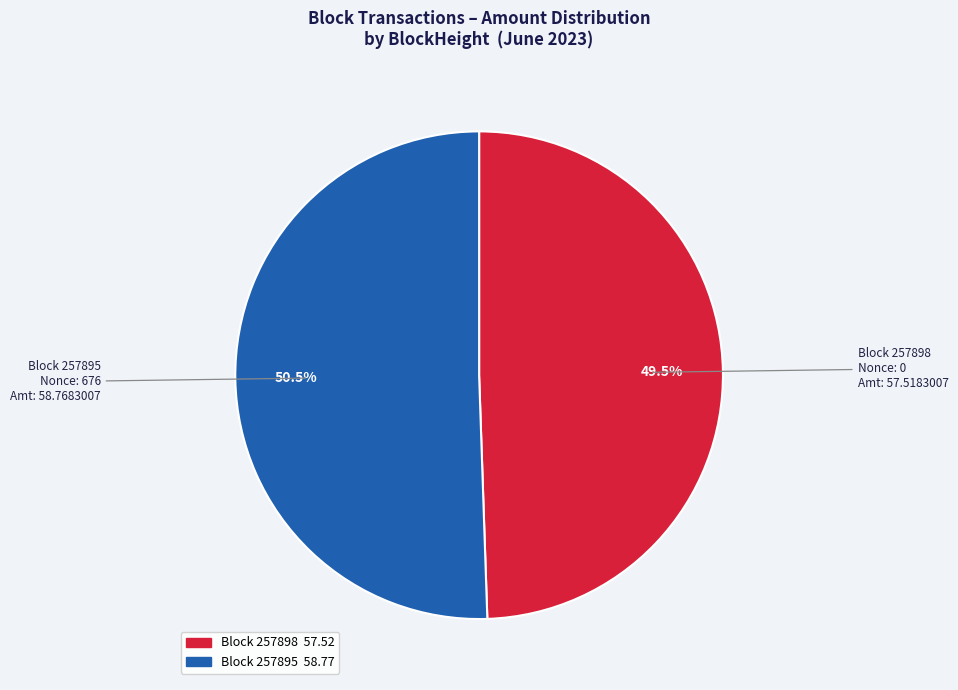

How many slices are in this pie chart?

2